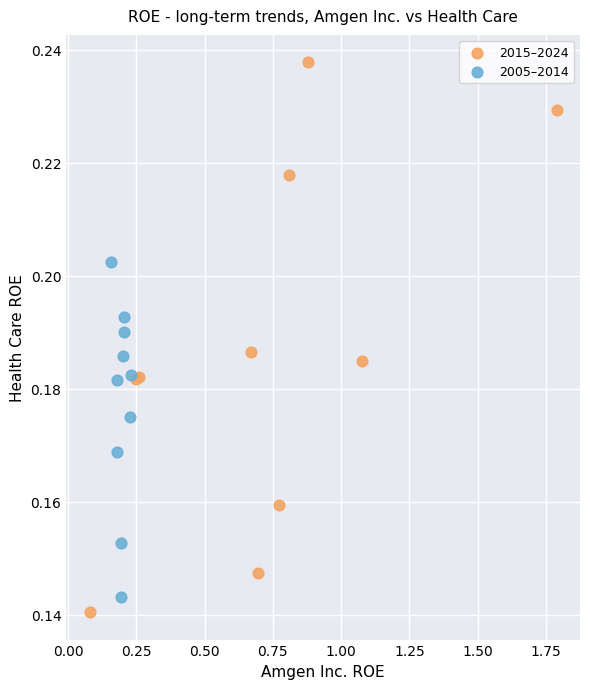

Which series reaches the maximum Y coordinate?

2015–2024